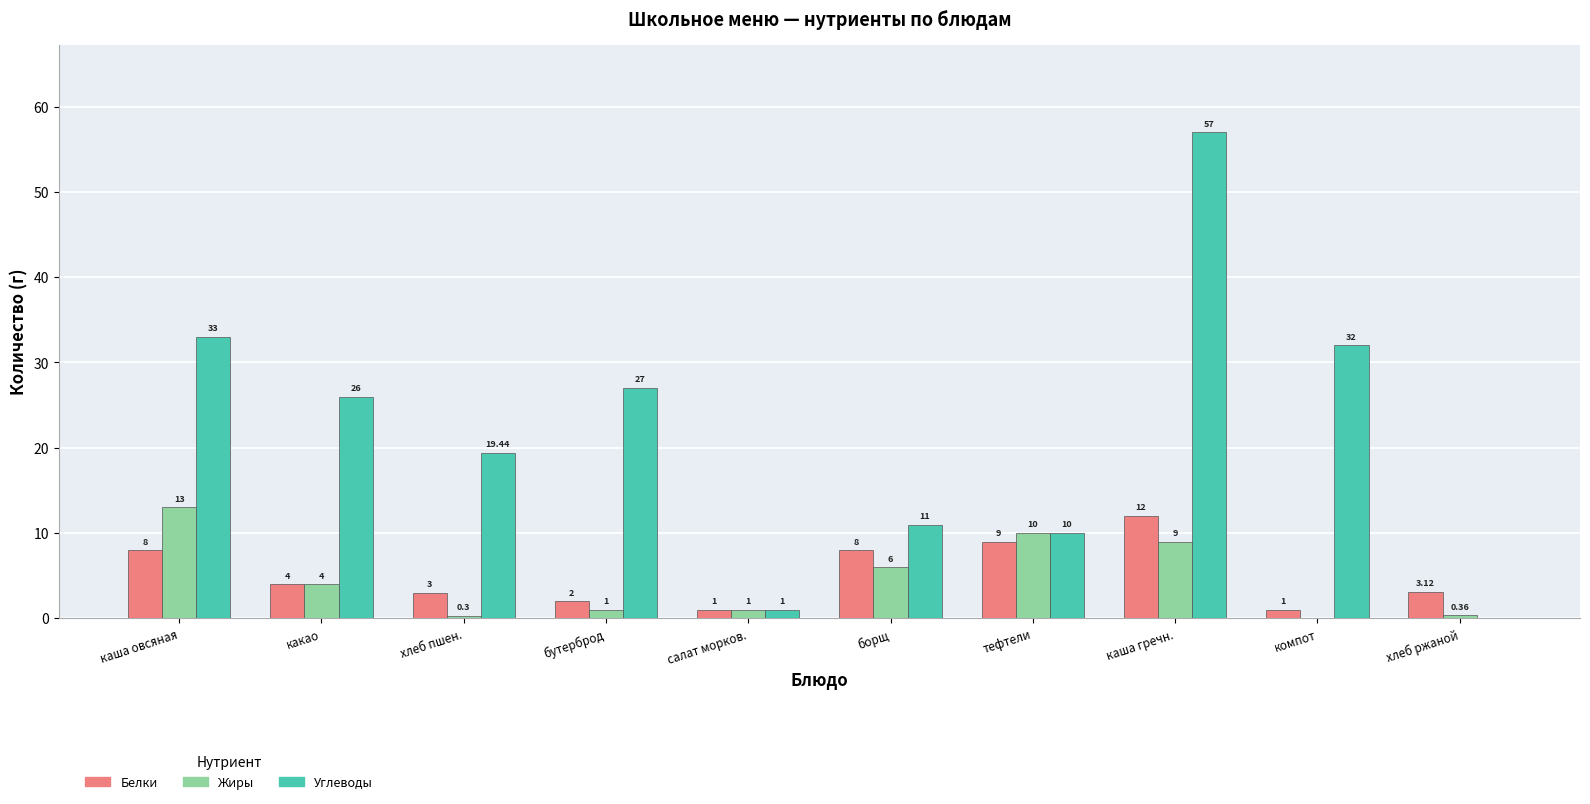

Which series has the largest total across all categories?

Углеводы